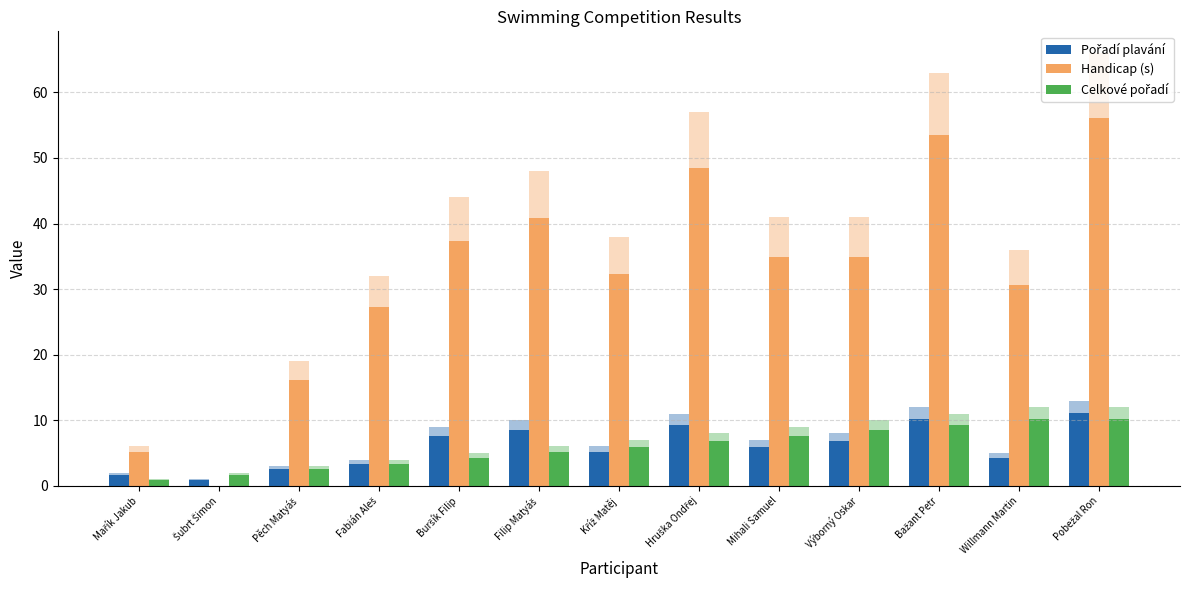

At how many categories does at least one series exceed 20?

10